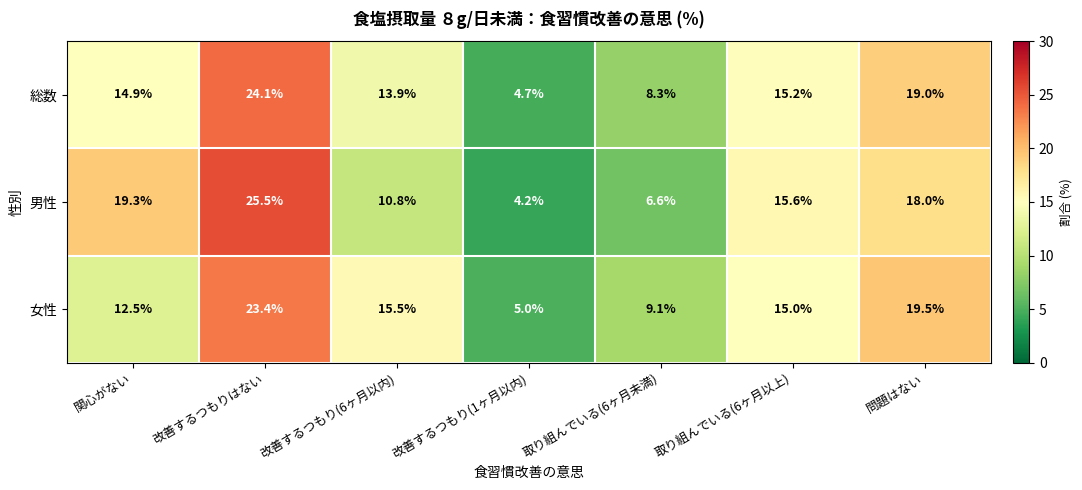

Is it true that 男性 equals 12.5 at 改善するつもりはない?

False